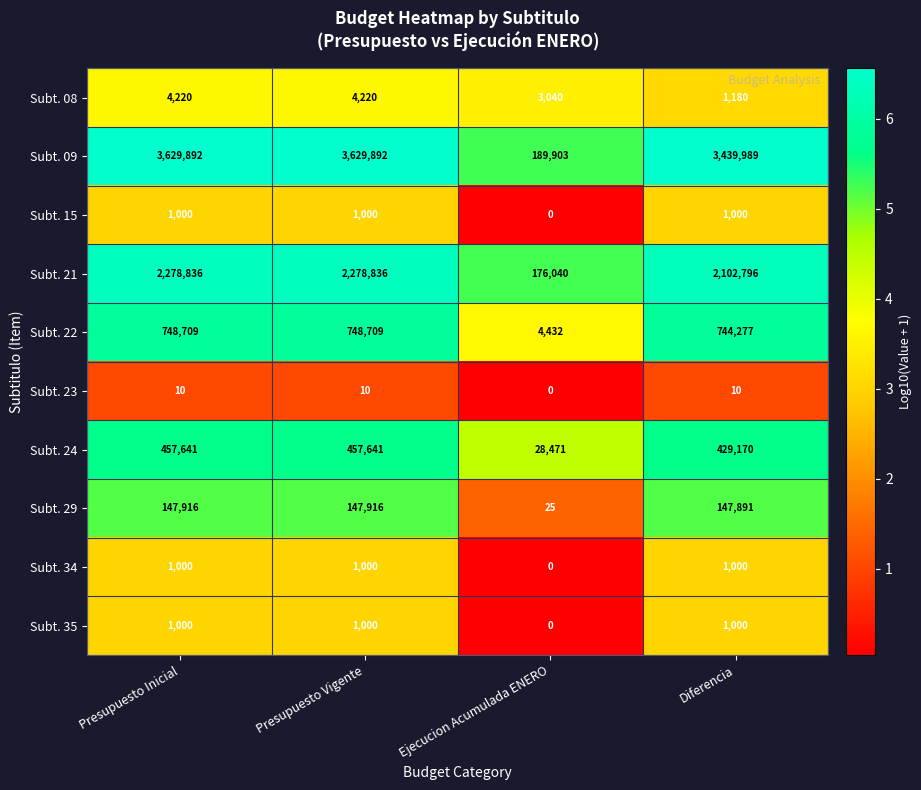

What is the sum of all Subt. 15 values?

3000